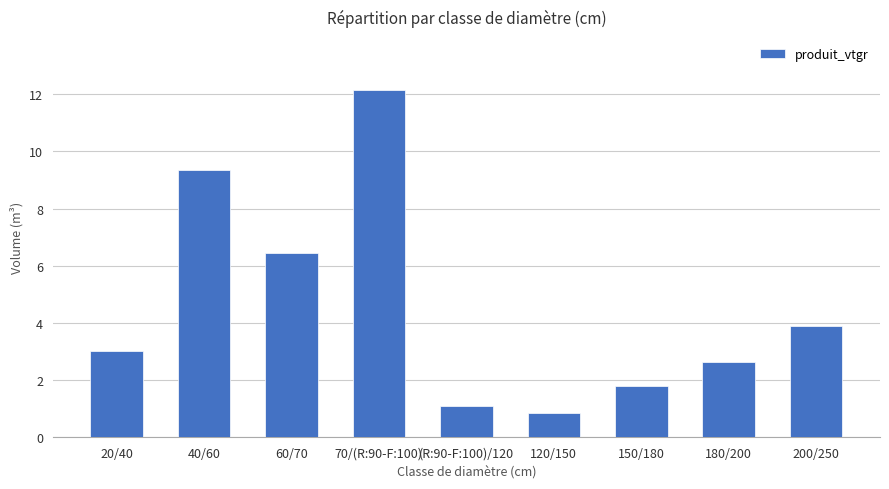

Rank the categories by value from lowest to highest.

120/150, (R:90-F:100)/120, 150/180, 180/200, 20/40, 200/250, 60/70, 40/60, 70/(R:90-F:100)